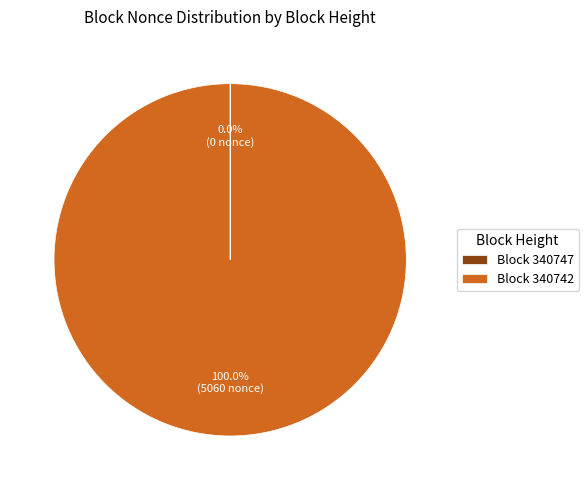

Which category has the biggest portion of the pie?

Block 340742